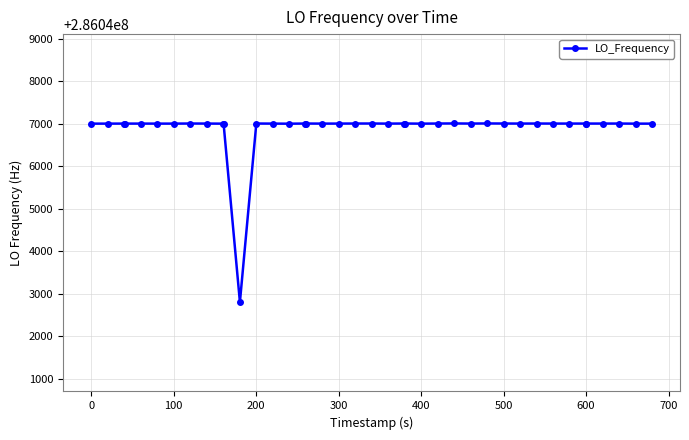

How many values are below 286047001?

17